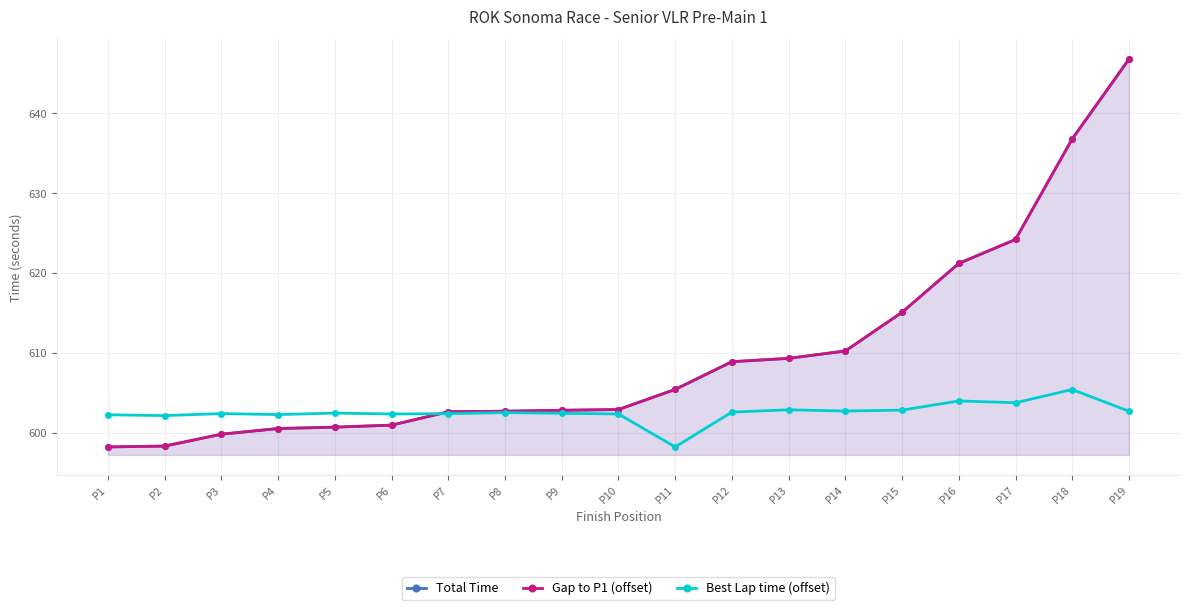

What value does the Best Lap time (offset) series have at P16?

604.0